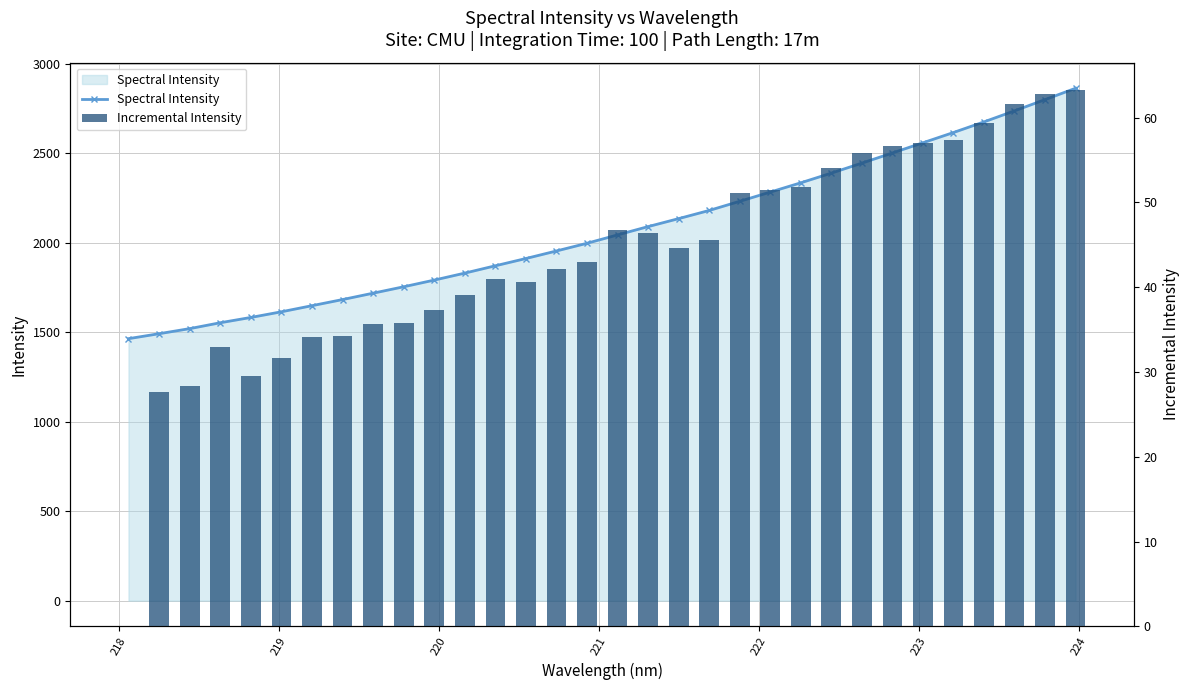

How many data points in Incremental Intensity are above 44?

16